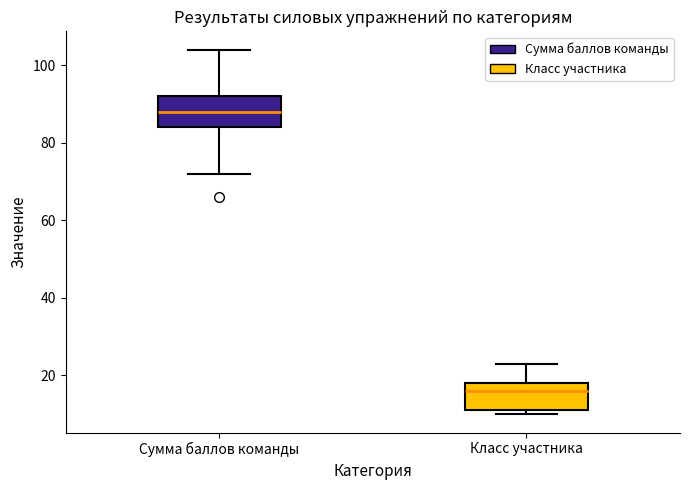

Which box's median line is the lowest?

Класс участника